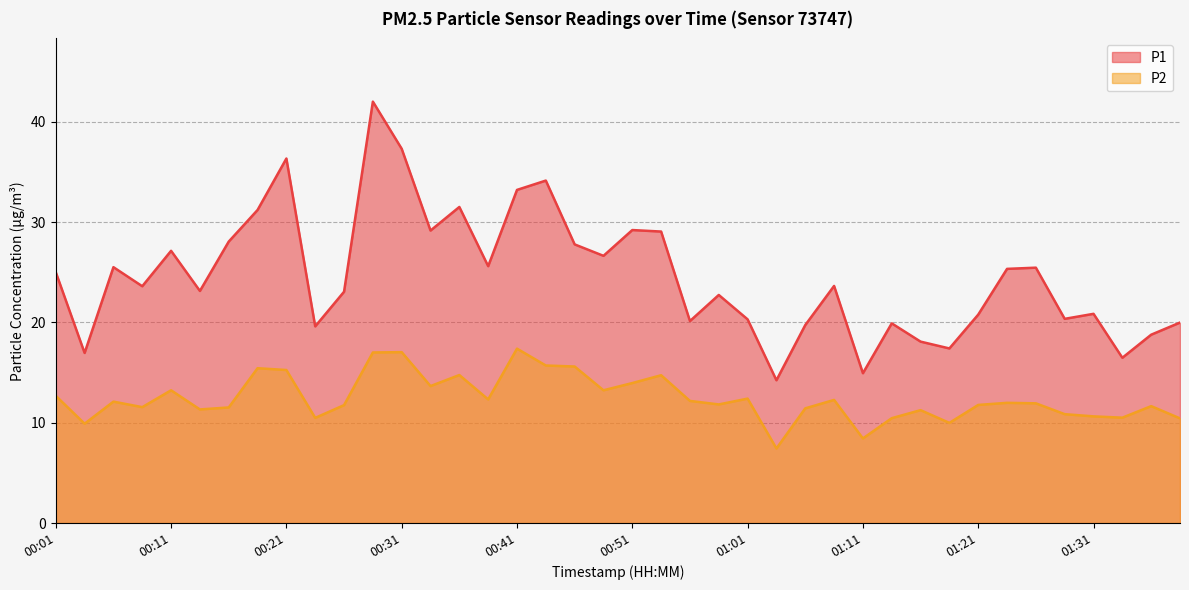

Reading right to left, list all the values displayed in this chart.

P1: 20.0	18.8	16.5	20.9	20.4	25.4	25.3	20.8	17.4	18.1	19.9	14.9	23.6	19.7	14.2	20.3	22.7	20.1	29.1	29.2	26.6	27.8	34.1	33.2	25.6	31.5	29.1	37.3	42.0	23.1	19.6	36.3	31.2	28.1	23.1	27.1	23.6	25.5	16.9	25.0
P2: 10.4	11.7	10.5	10.6	10.8	11.9	12.0	11.8	10.0	11.2	10.4	8.4	12.3	11.4	7.4	12.4	11.8	12.2	14.7	13.9	13.2	15.6	15.7	17.4	12.3	14.8	13.7	17.0	17.0	11.8	10.5	15.2	15.4	11.5	11.3	13.2	11.6	12.1	9.9	12.7